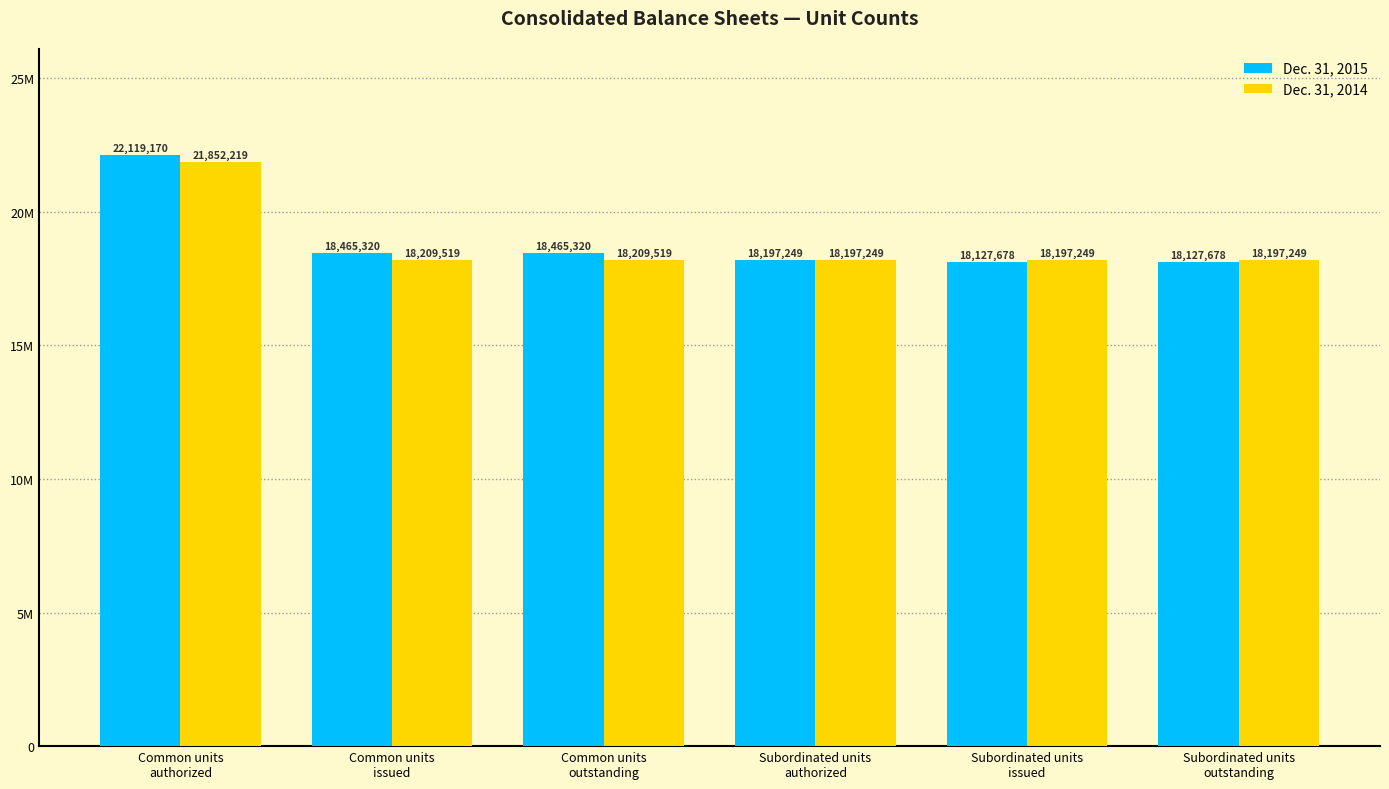

Between Common units
authorized and Common units
outstanding, which series saw the biggest shift?

Dec. 31, 2015